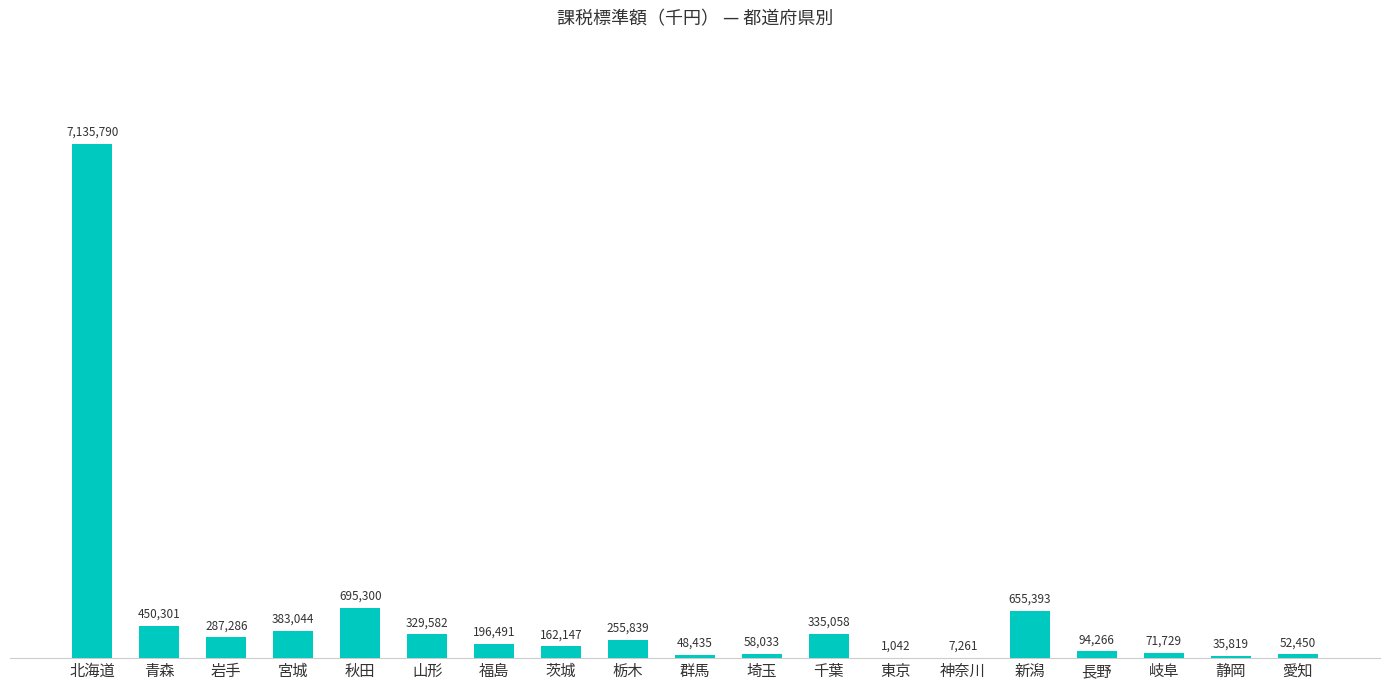

Which label corresponds to the largest value in the chart?

北海道